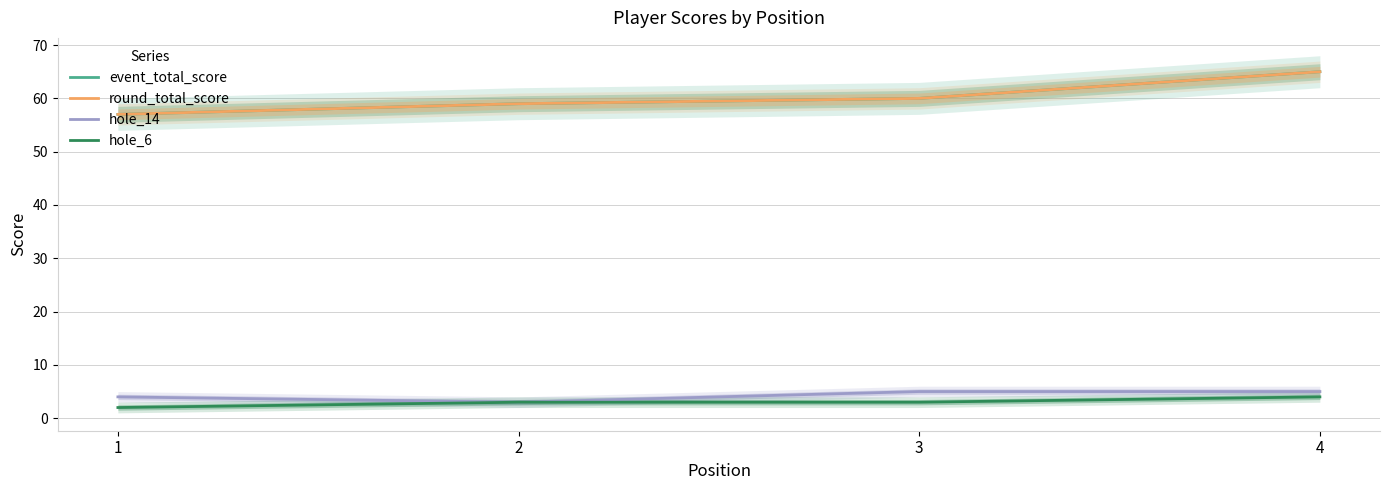

True or false: round_total_score and hole_14 intersect in this chart.

False